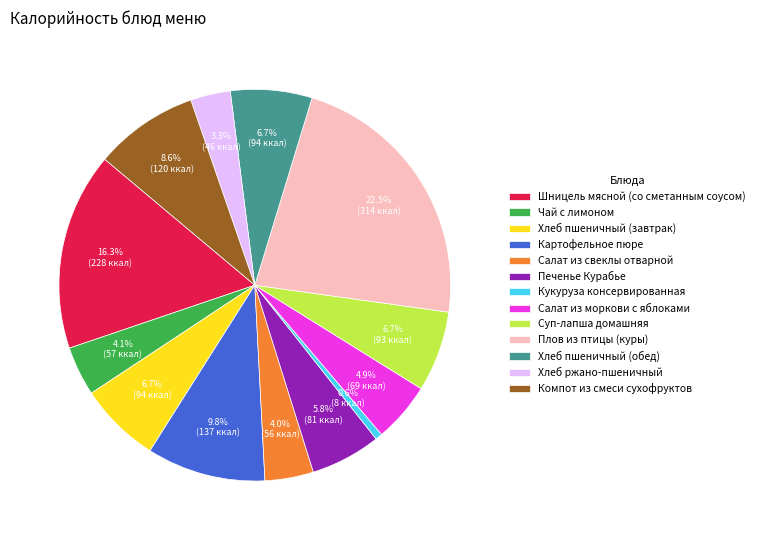

Is the sum of Салат из свеклы отварной and Суп-лапша домашняя greater than half?

No